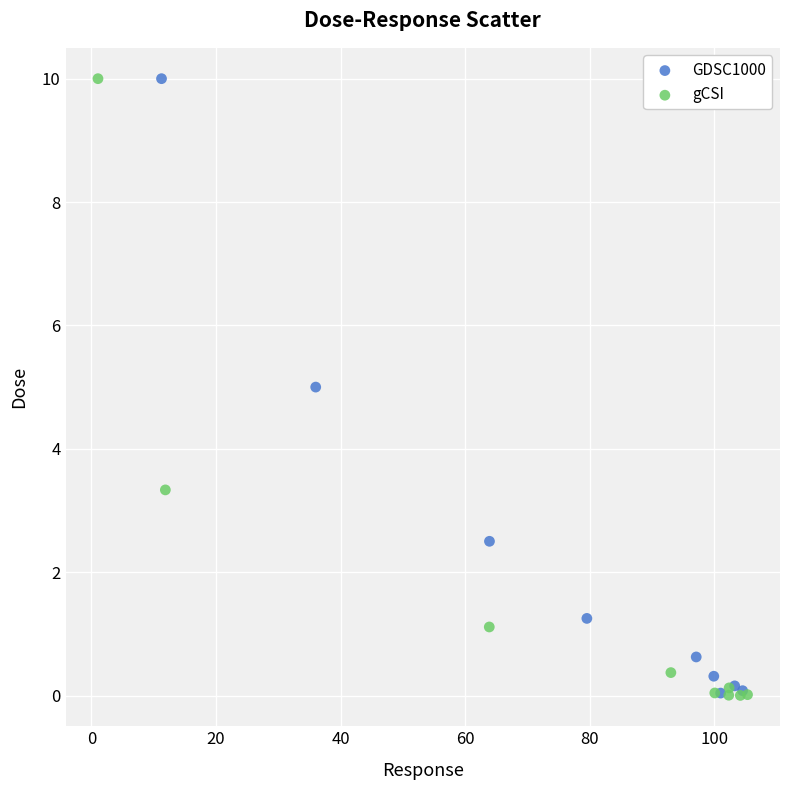

Which series has the widest spread of Y values?

gCSI